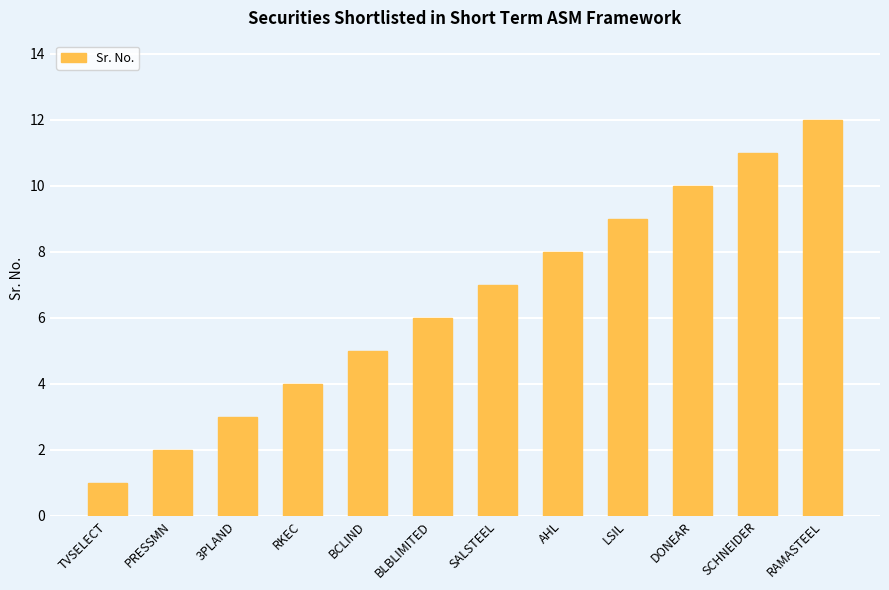

What is the sum of the values at LSIL and RAMASTEEL?

21